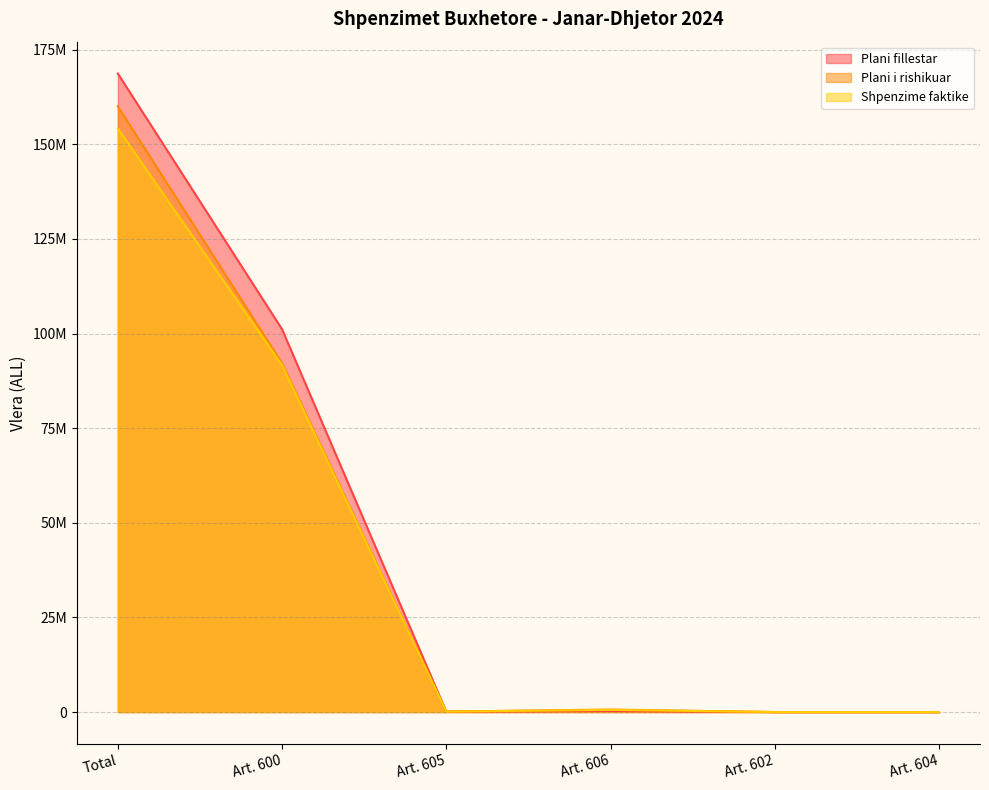

True or false: Plani i rishikuar has a value of 130000 at Art. 605.

True